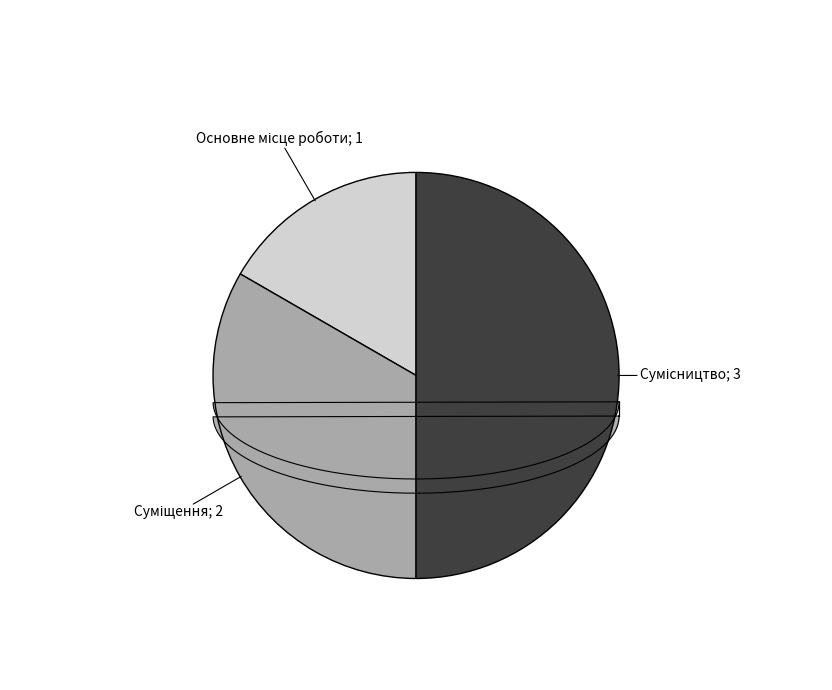

How many segments does this pie chart have?

3